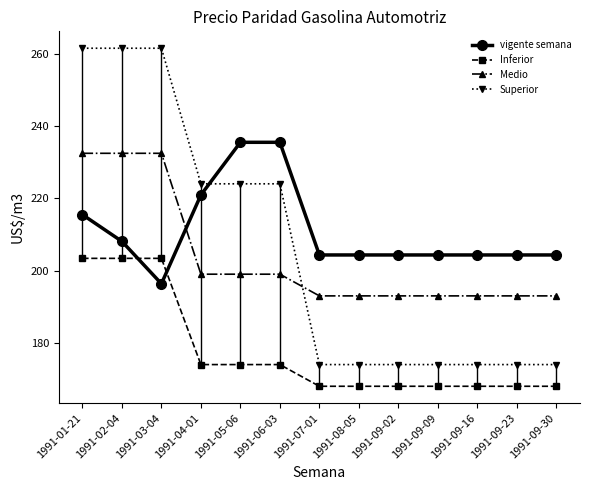

At which category is the sum across all series the highest?

1991-01-21